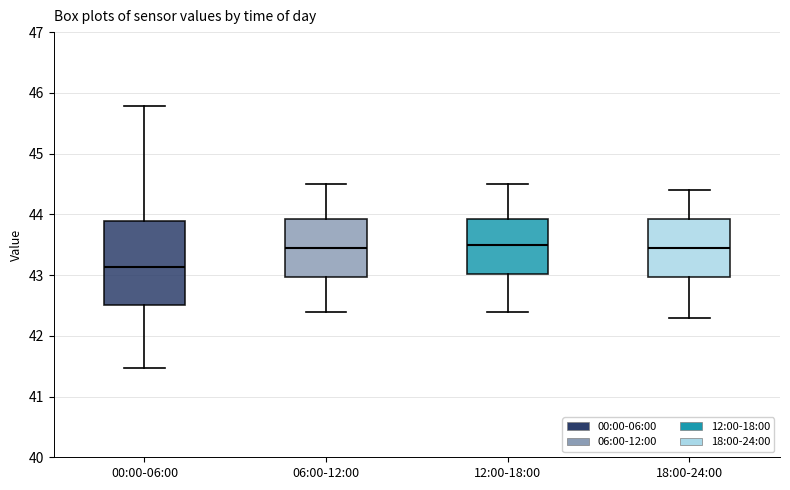

Where does the median line of the box for 12:00-18:00 sit on the y-axis? The values are not printed on the chart, so give them approximately, as read against the axis.

43.5